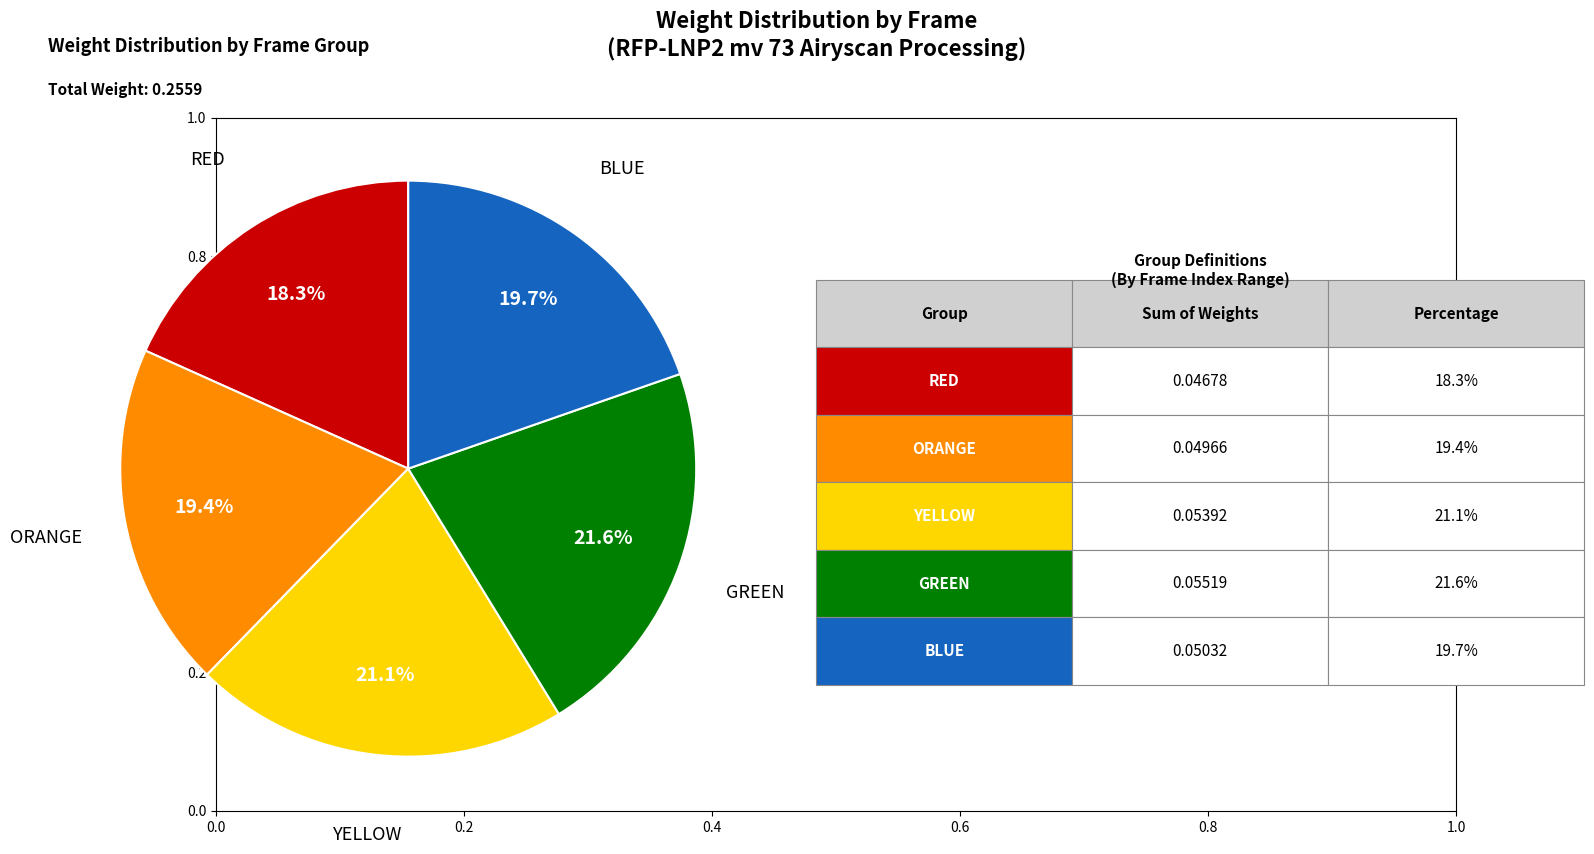

How many segments does this pie chart have?

5